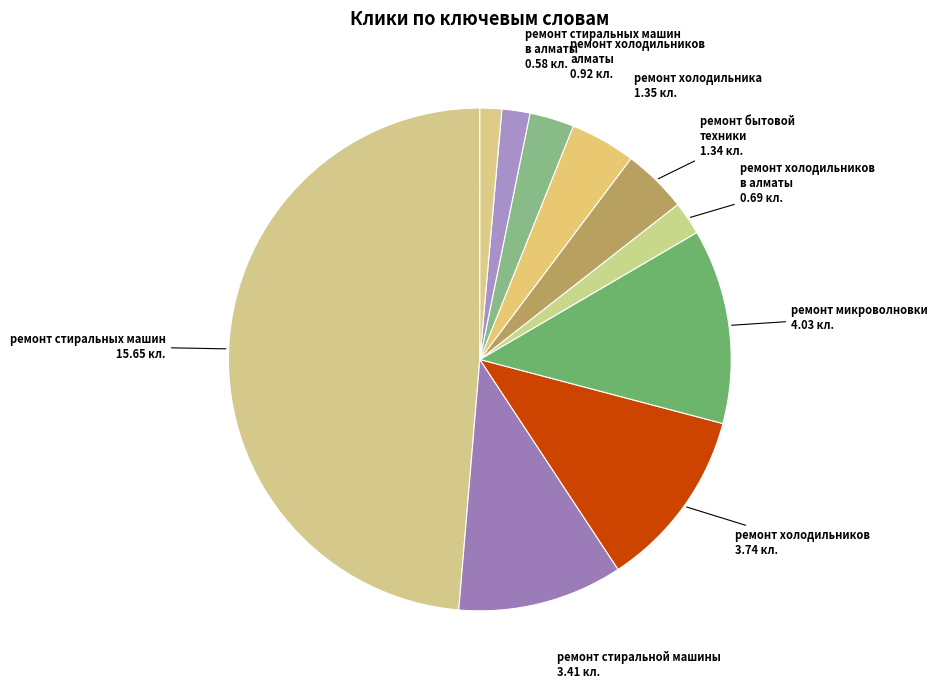

How many slices are in this pie chart?

10